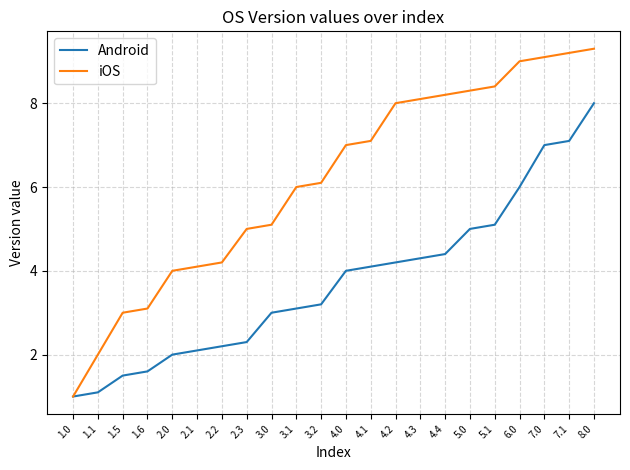

At which label does iOS reach its minimum?

1.0